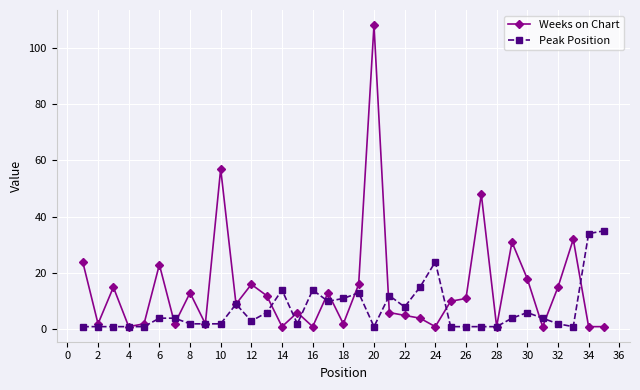

What is the minimum value shown in the chart?

1